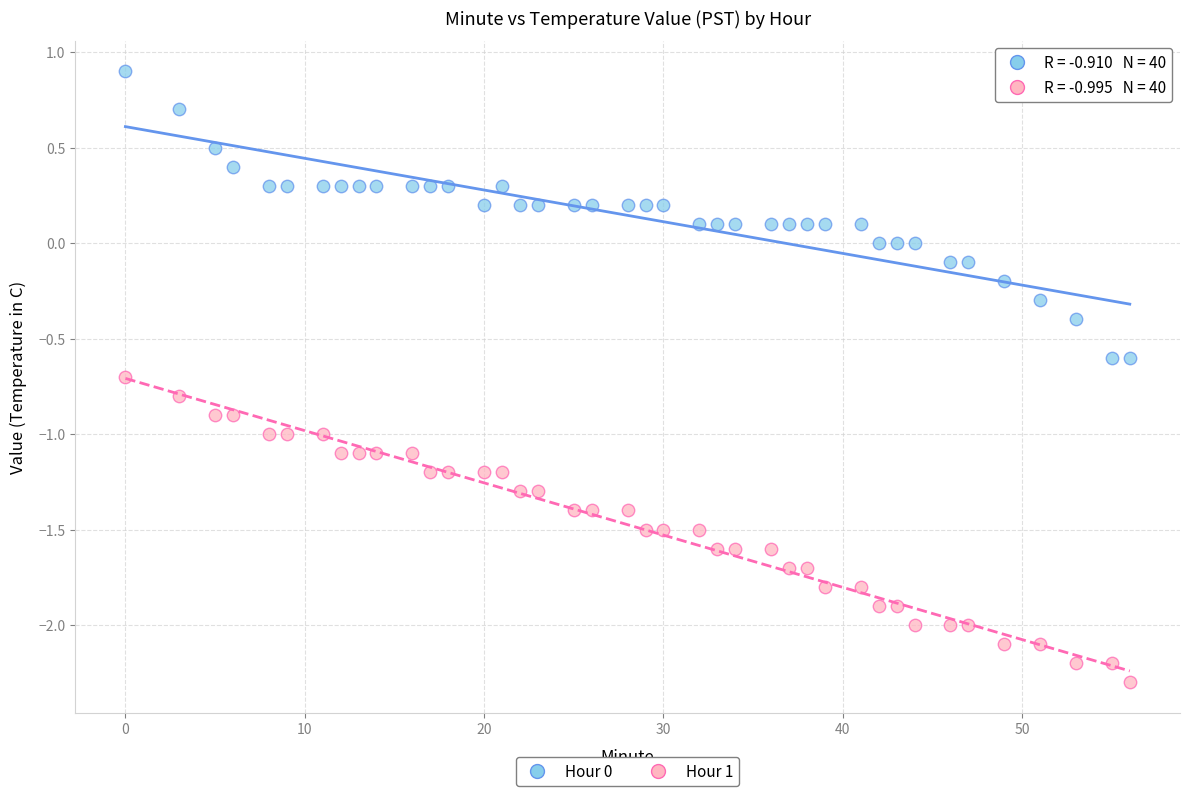

Which series reaches the minimum Y coordinate?

Hour 1